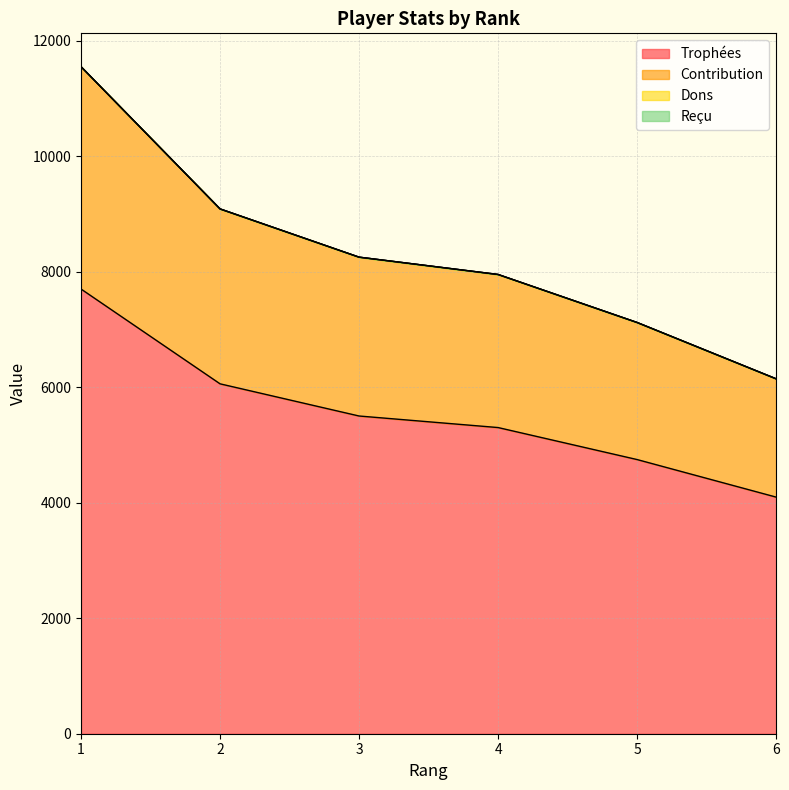

True or false: Trophées and Contribution cross at least once.

False